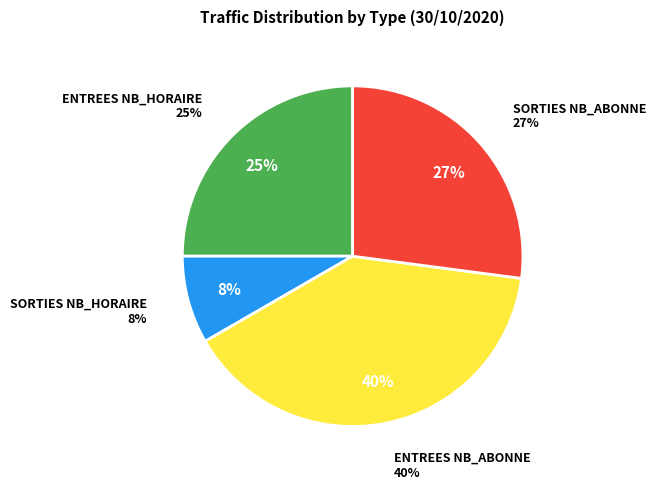

What is the largest slice in the pie chart?

ENTREES NB_ABONNE